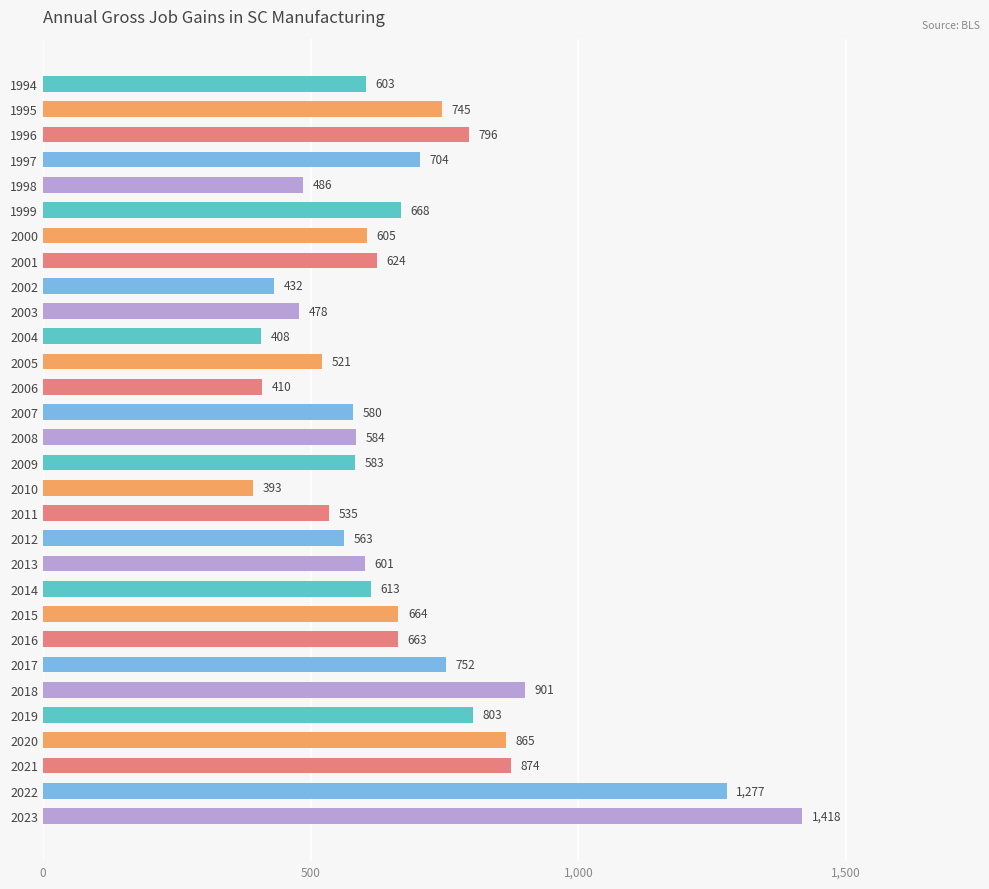

Where is the data nearest to the value 905?

2018